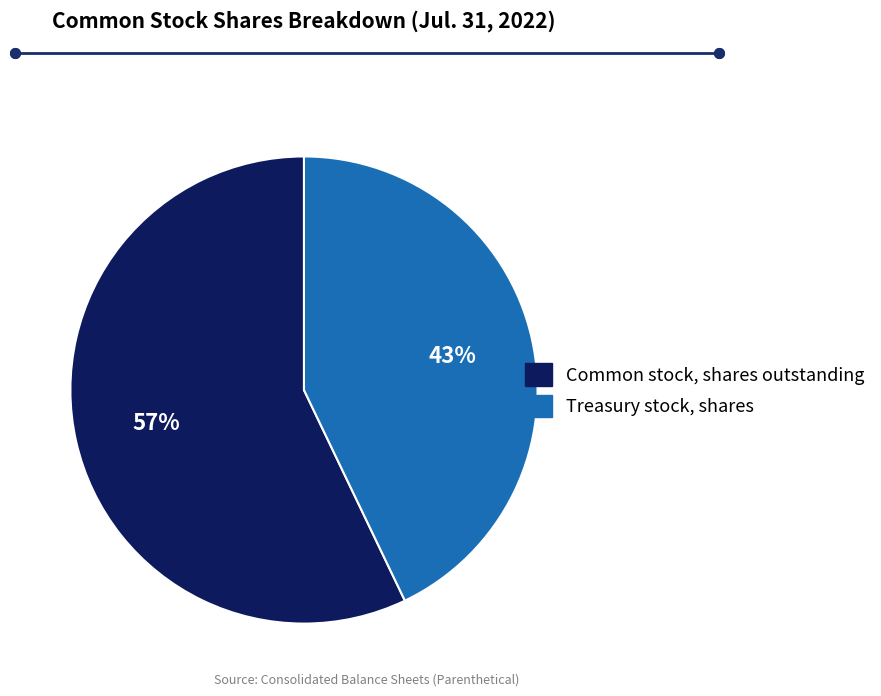

Is Common stock, shares outstanding the majority of the pie?

Yes